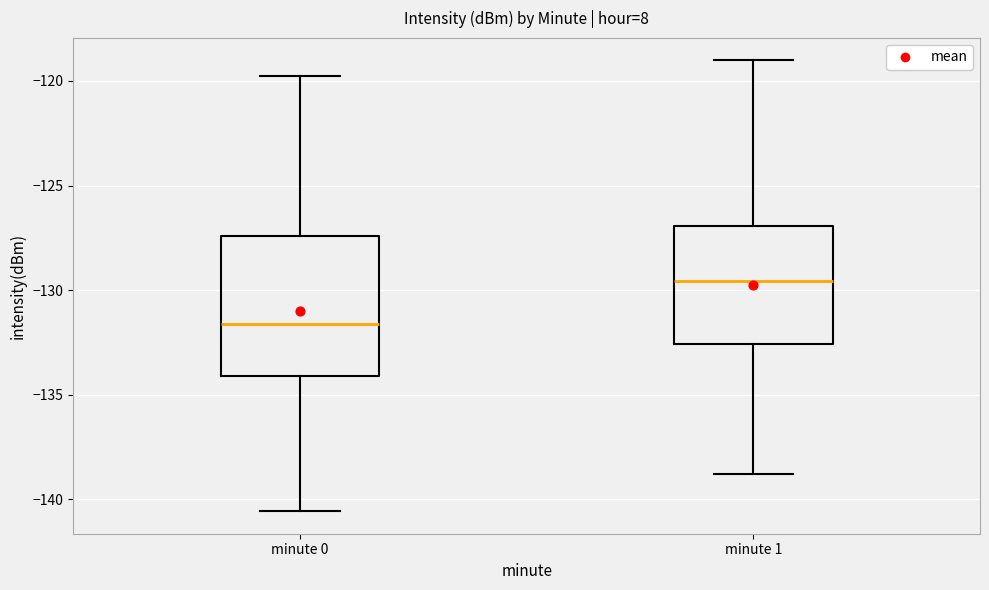

Which box is the tallest, from its lower edge to its upper edge?

minute 0